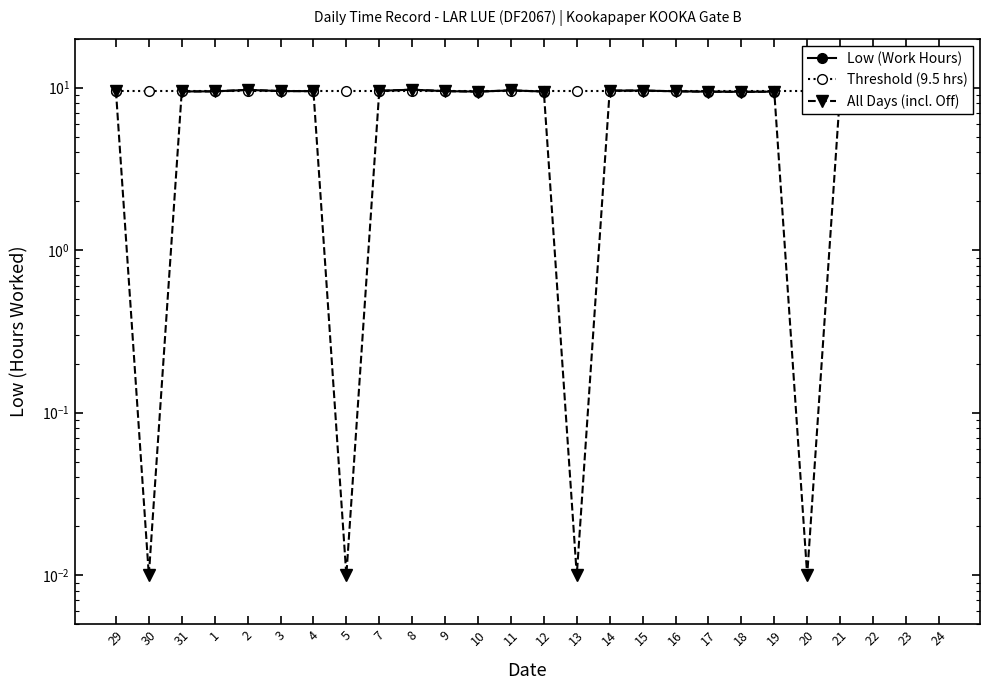

What is the average value of the All Days (incl. Off) series?

8.0